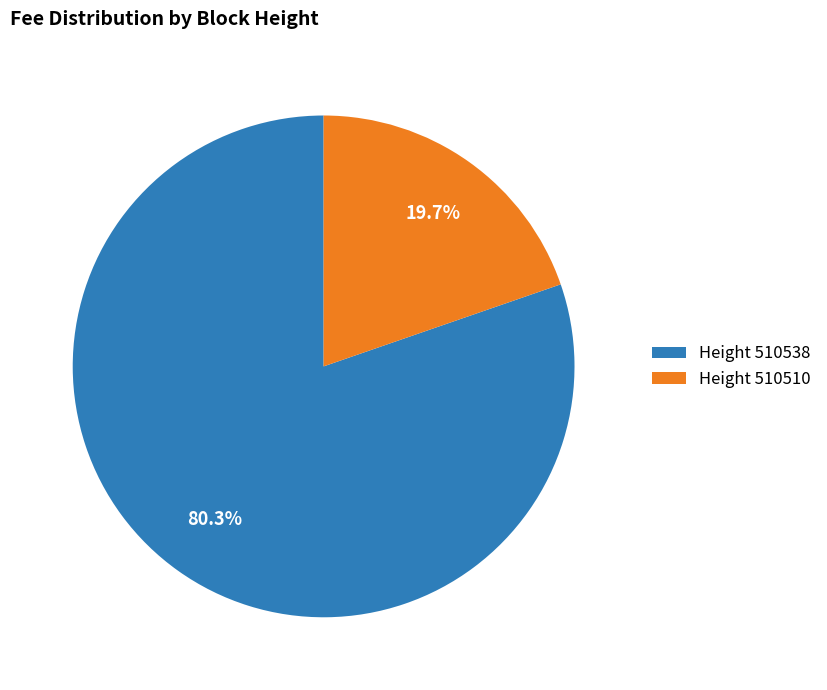

Rank the categories by value from lowest to highest.

Height 510510, Height 510538